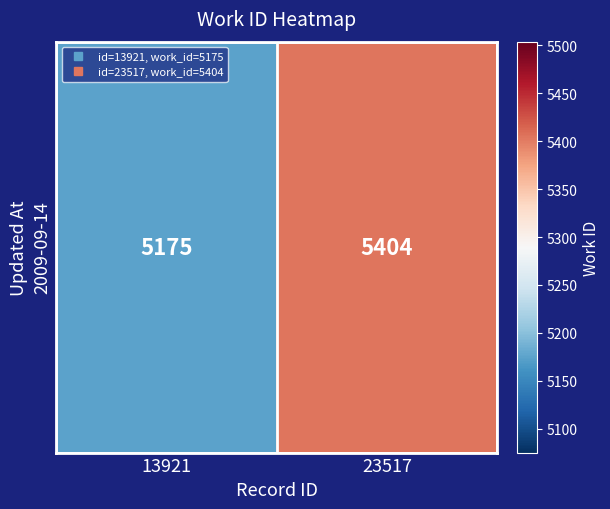

Reading left to right, extract all data points from this chart.

13921=5175	23517=5404